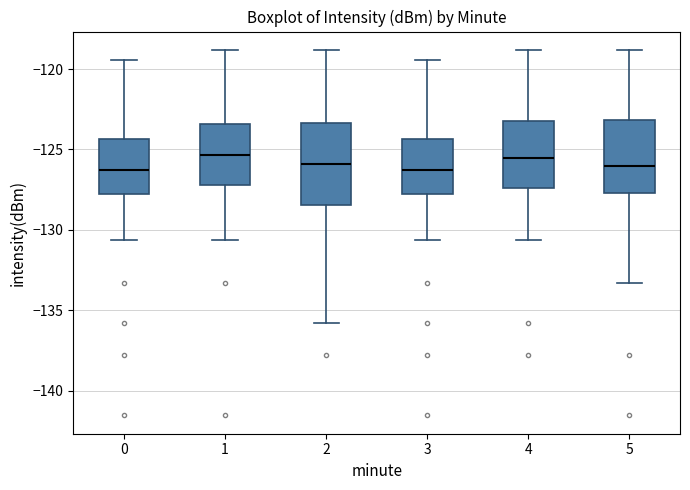

Where does the lower whisker of the box at x = 2 end on the y-axis? The values are not printed on the chart, so give them approximately, as read against the axis.

-136.0